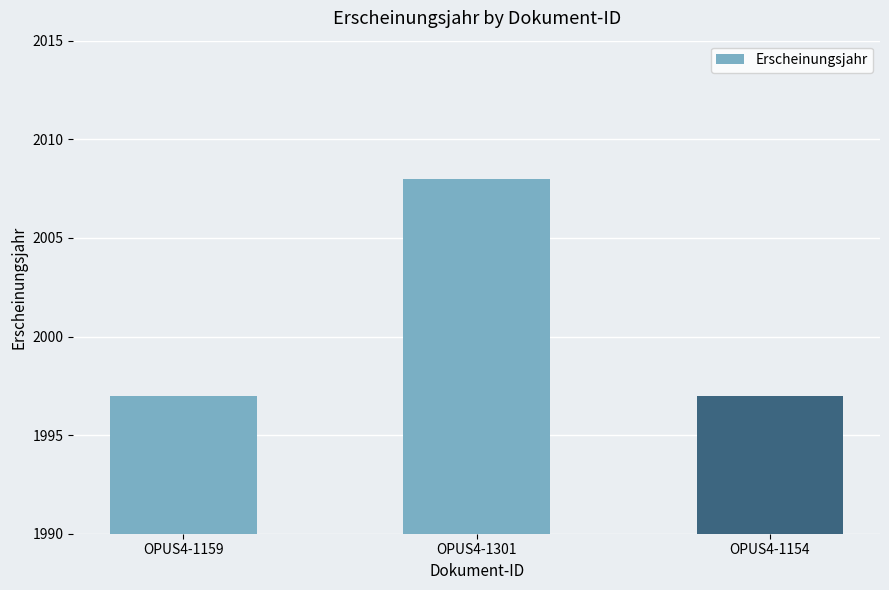

What is the difference between the values at OPUS4-1301 and OPUS4-1154?

11